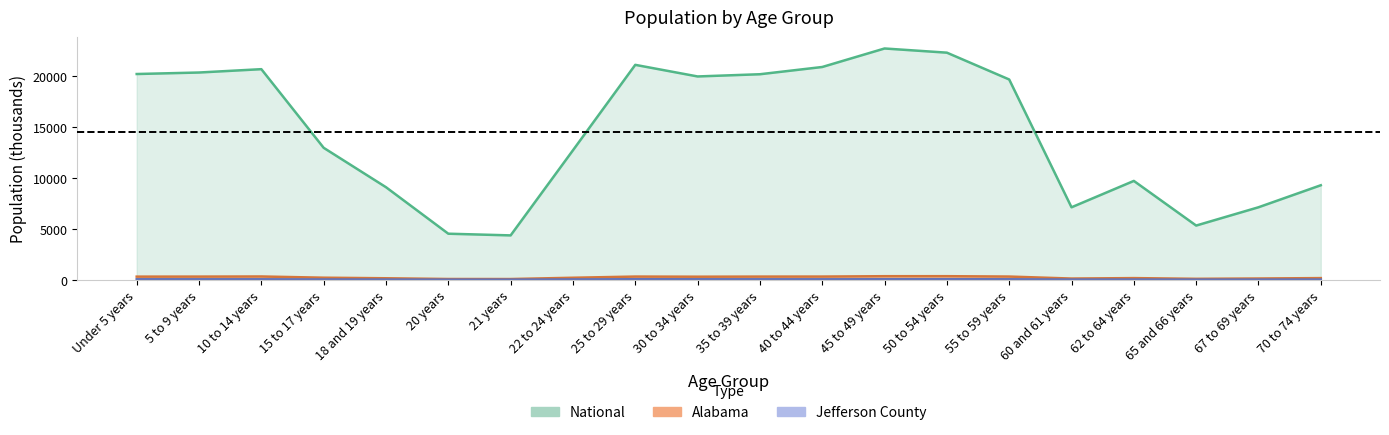

What is the difference between the highest and lowest values at 55 to 59 years?

19620.1